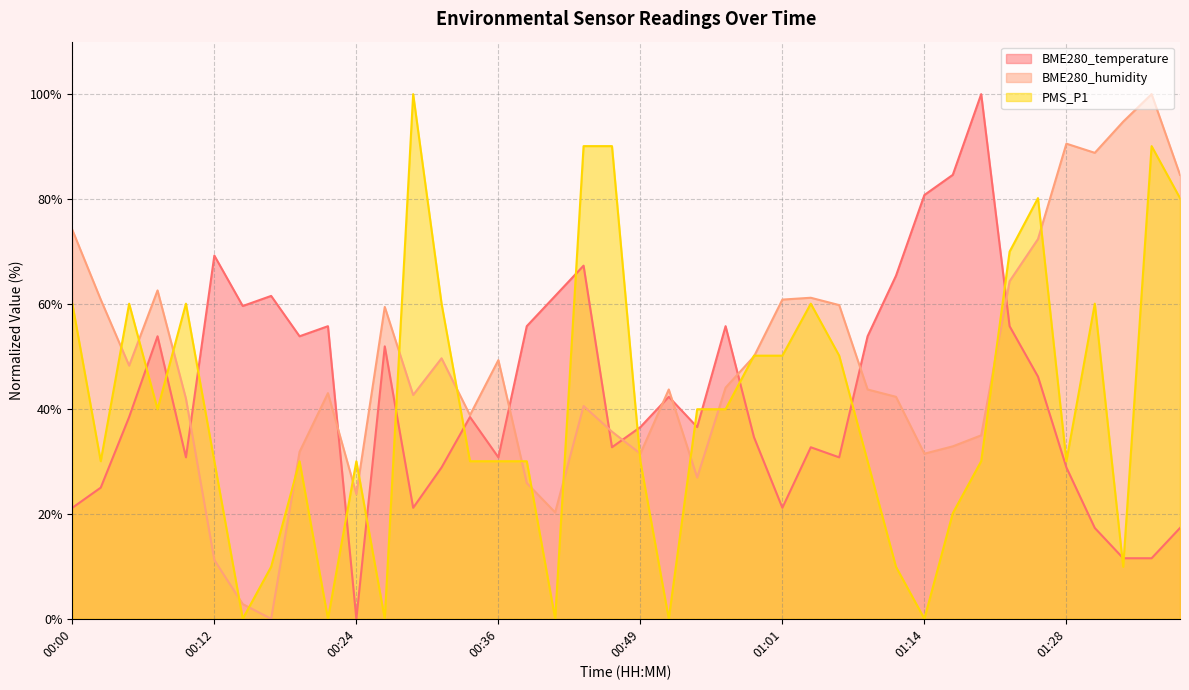

How many intersections are there between PMS_P1 and BME280_temperature?

16